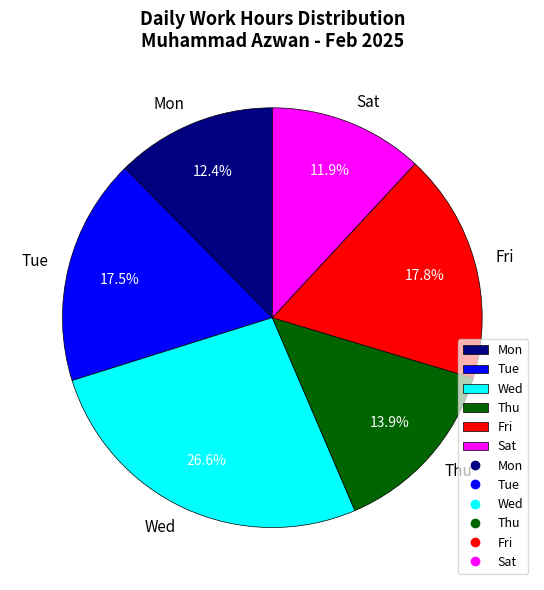

Which slice is the largest?

Wed